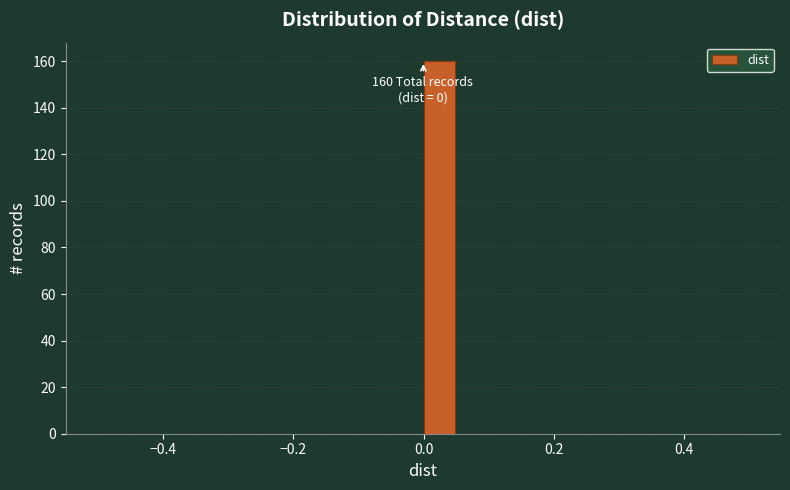

Around what value on the x-axis is the tallest bar? Give the approximate position of its centre, as read against the axis.

0.02